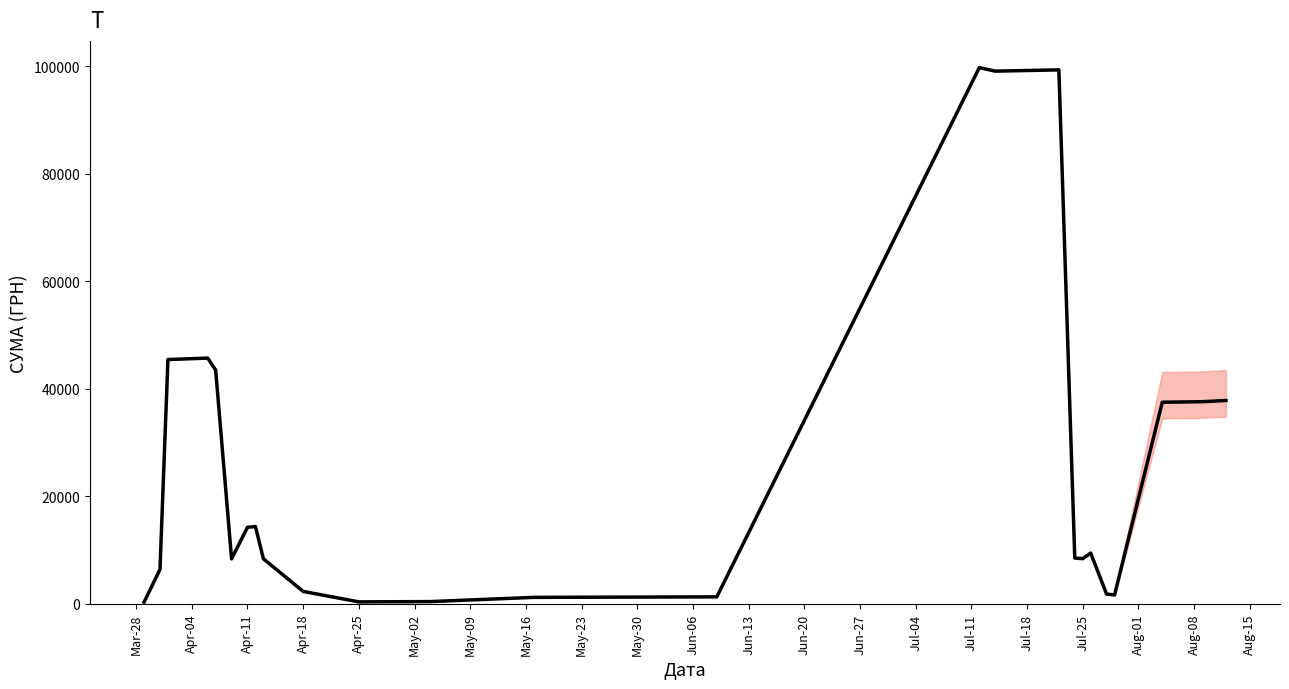

What is the difference between the maximum and minimum values?

99412.5